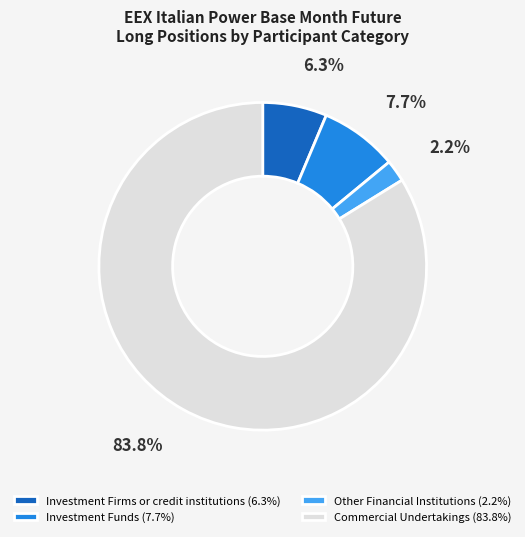

What percentage is the Investment Funds slice, to the nearest percent?

8%